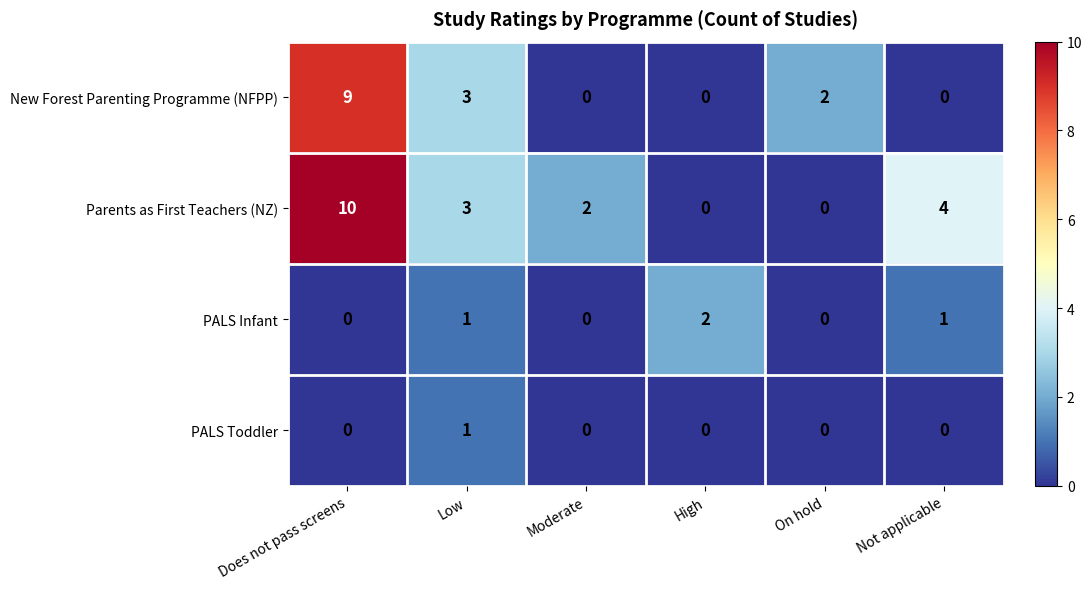

Is it true that Parents as First Teachers (NZ) equals 14 at Does not pass screens?

False